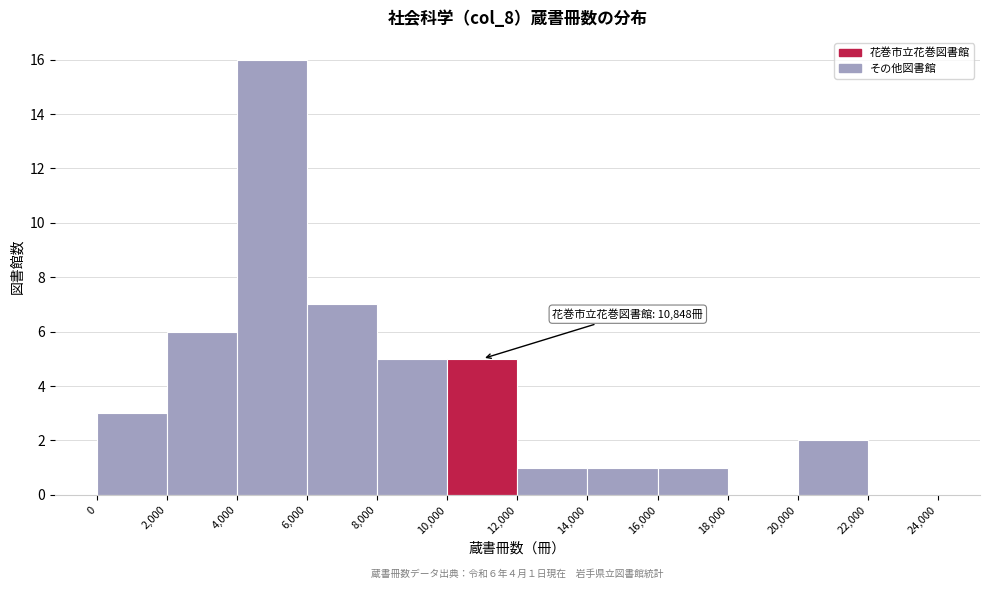

Which range on the x-axis has the tallest bar?

4,000 to 6,000